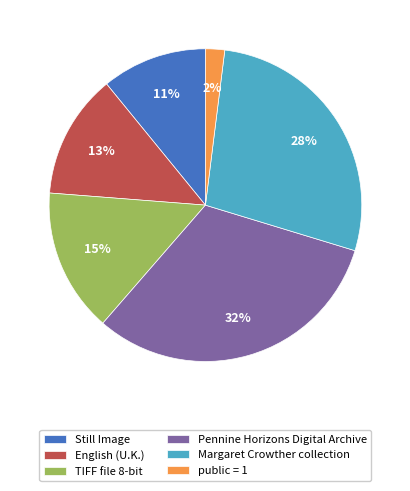

Combined, do Still Image and public = 1 account for over 50%?

No